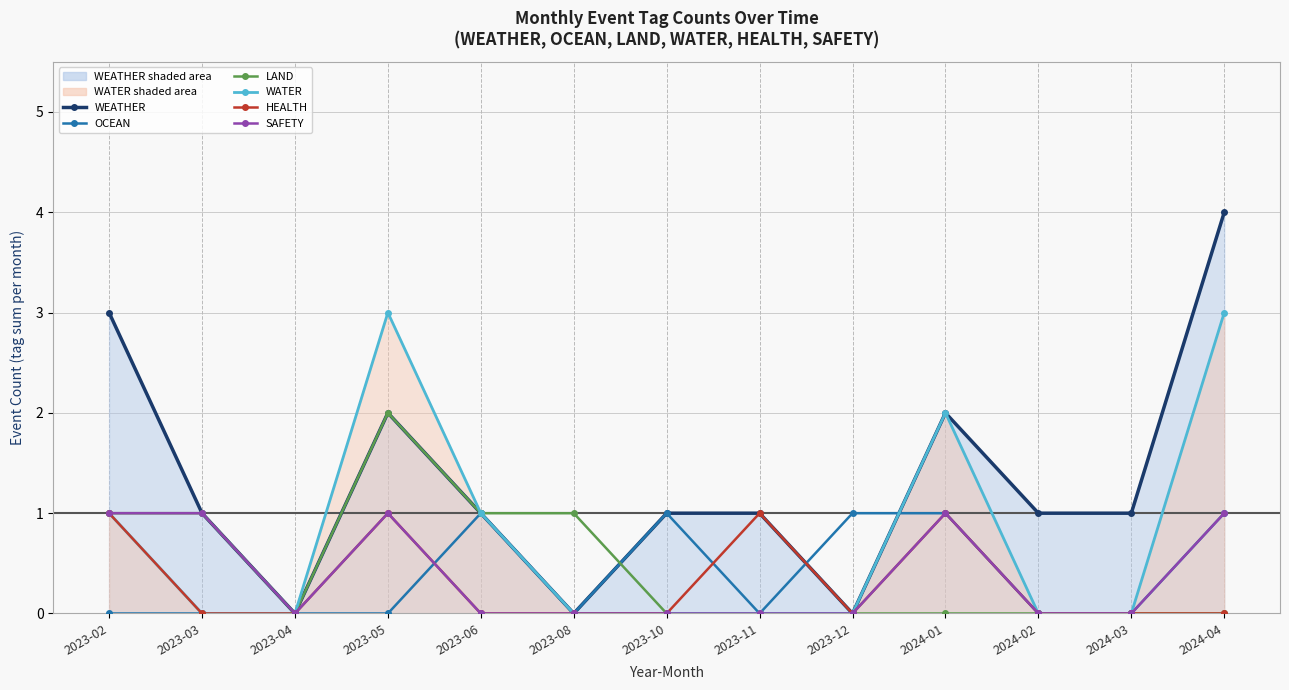

Rank the series by their maximum value, from lowest to highest.

OCEAN, HEALTH, SAFETY, LAND, WATER, WEATHER